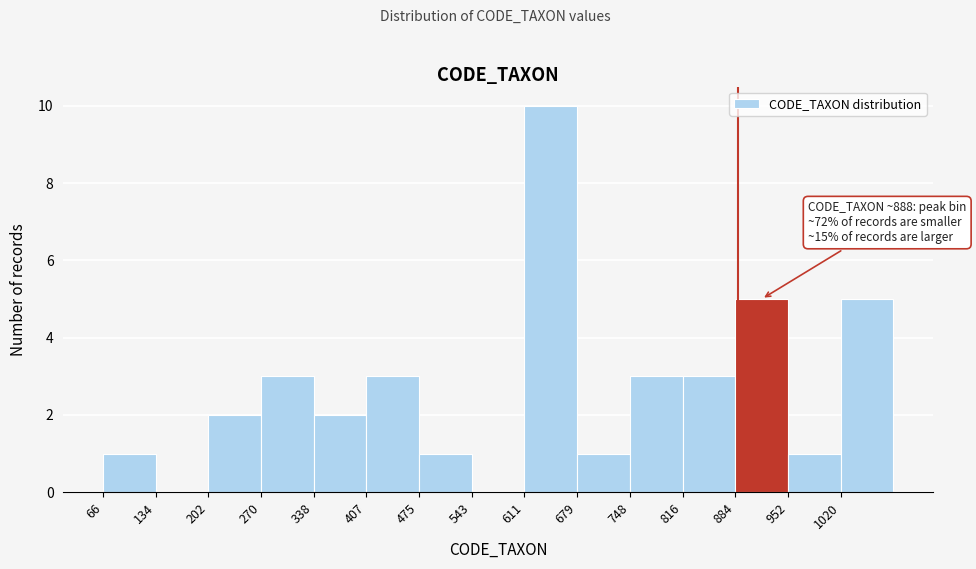

Which range on the x-axis has the tallest bar?

610 to 680